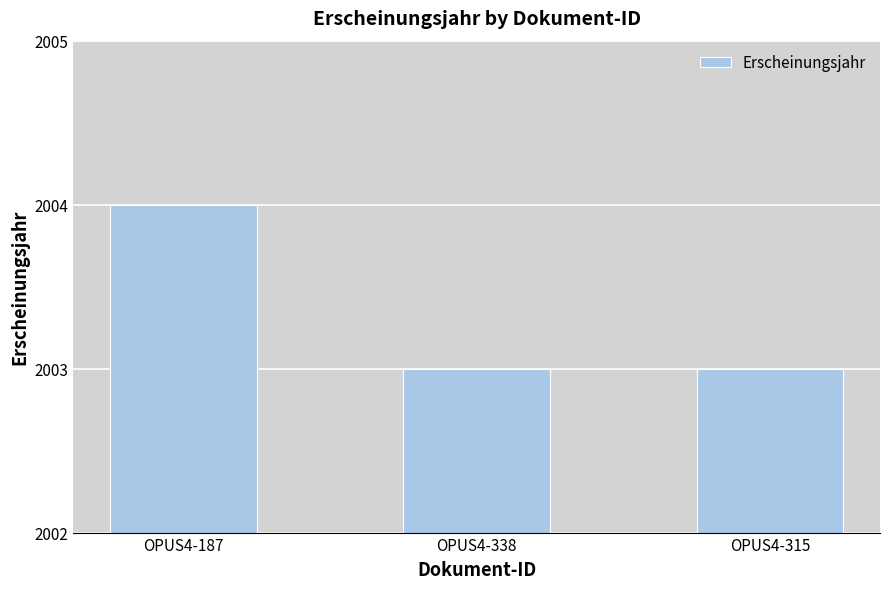

True or false: the data shows 2003 at OPUS4-338.

True